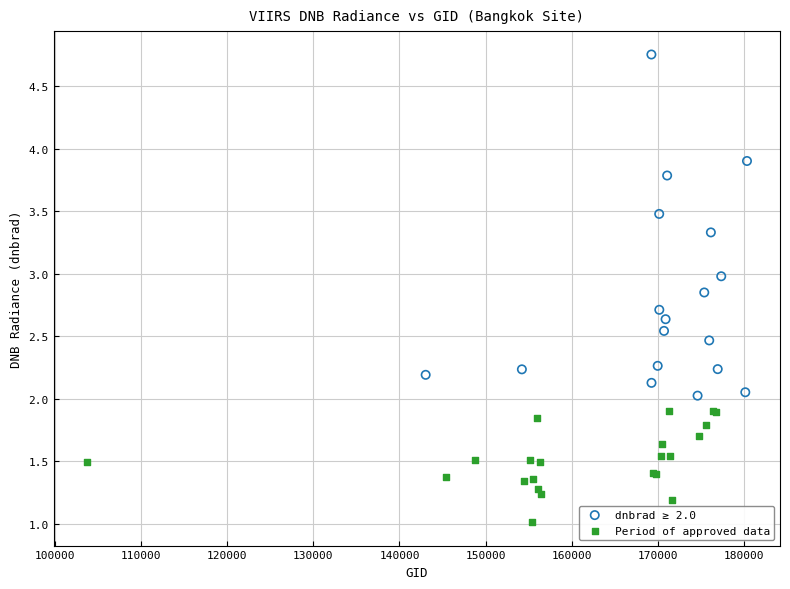

Which series has the widest spread of Y values?

dnbrad ≥ 2.0